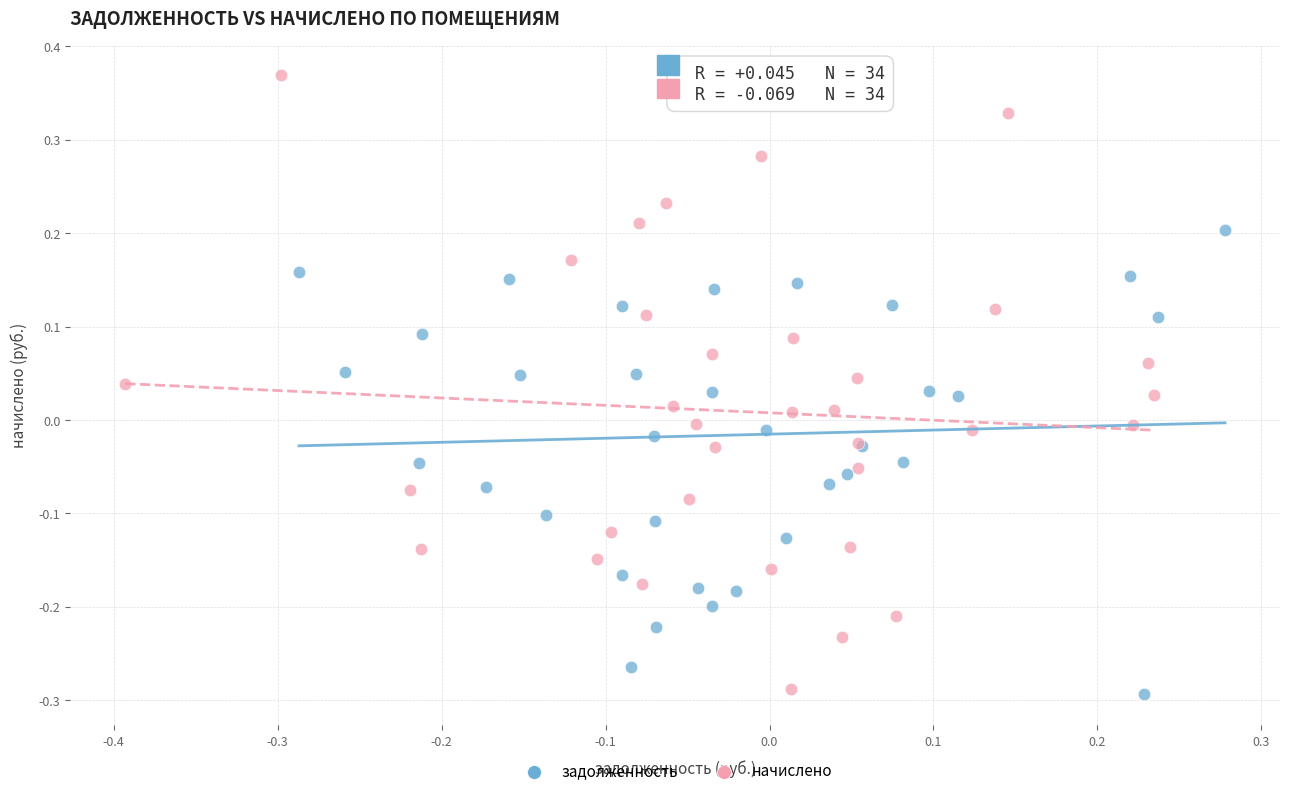

Which series has the widest spread of Y values?

начислено